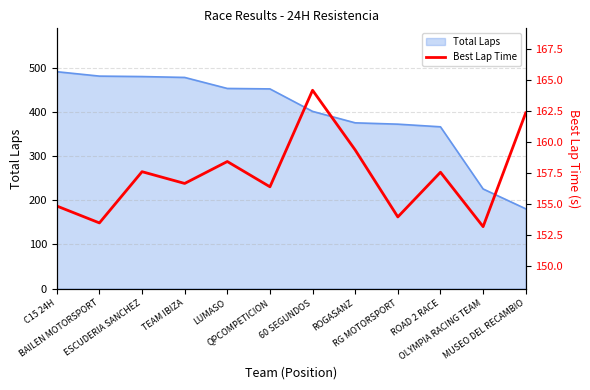

What position from the right is C15 24H?

12